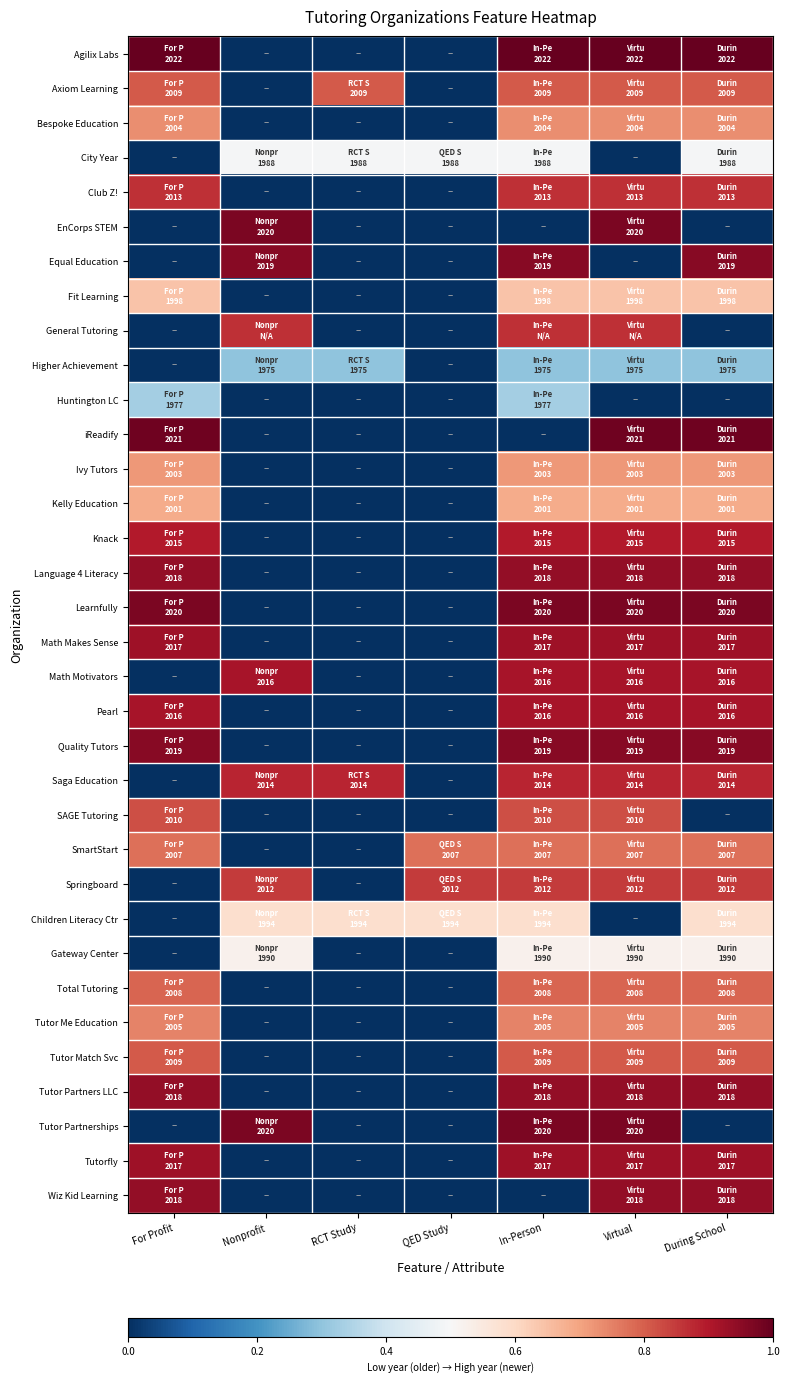

At how many categories does at least one series exceed 0?

7